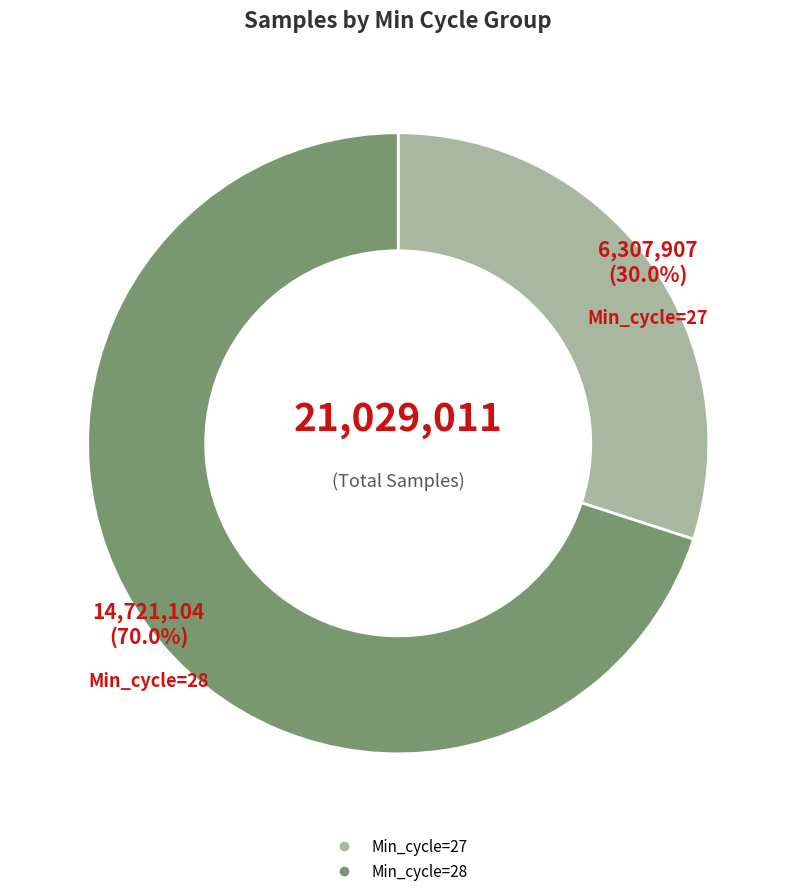

Is there any slice that represents more than half of the pie?

Yes